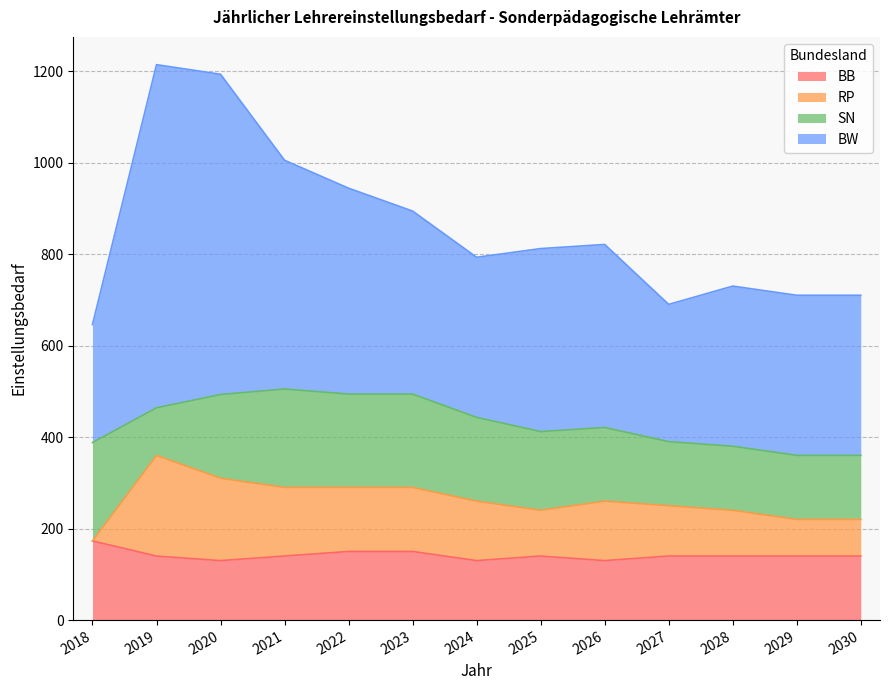

Where is the first local minimum for RP?

2025